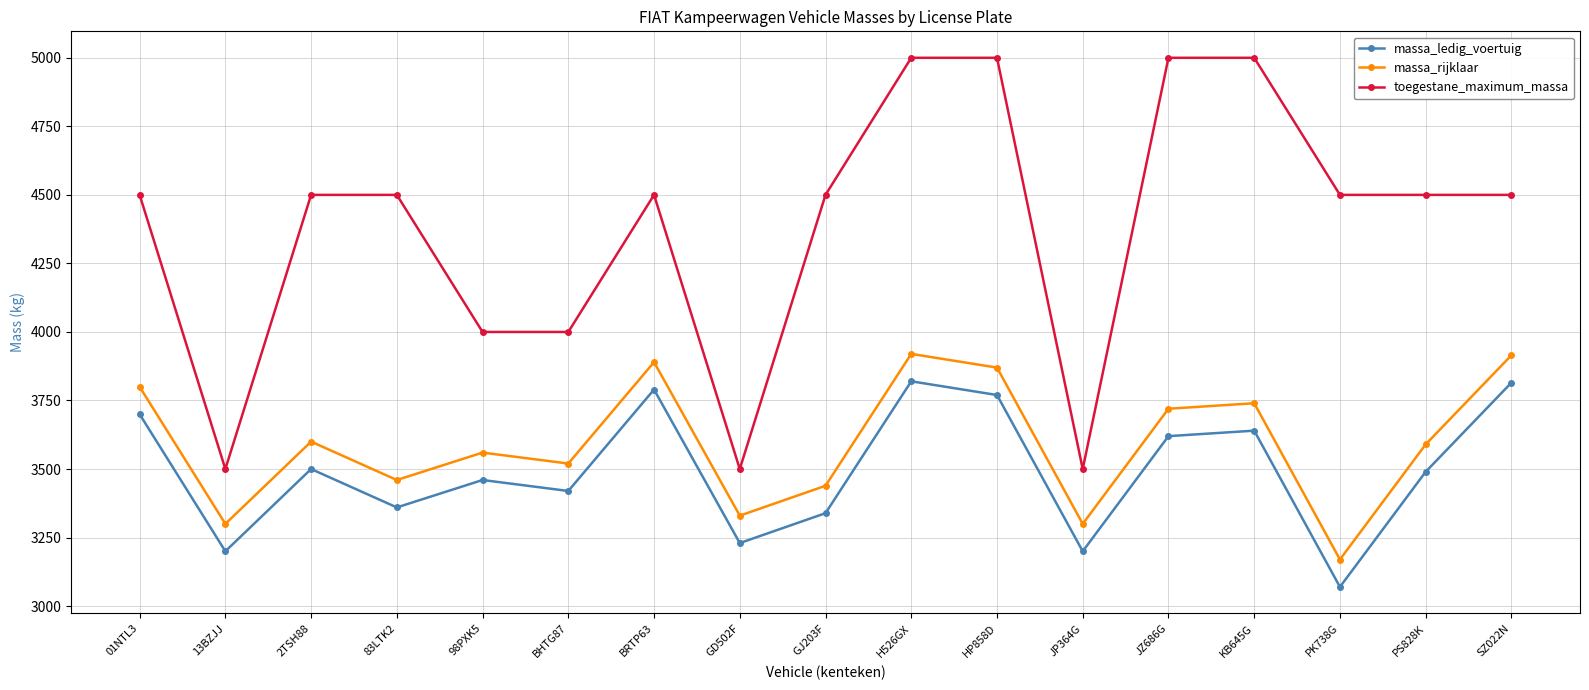

Which label corresponds to the smallest value in the chart?

PK738G